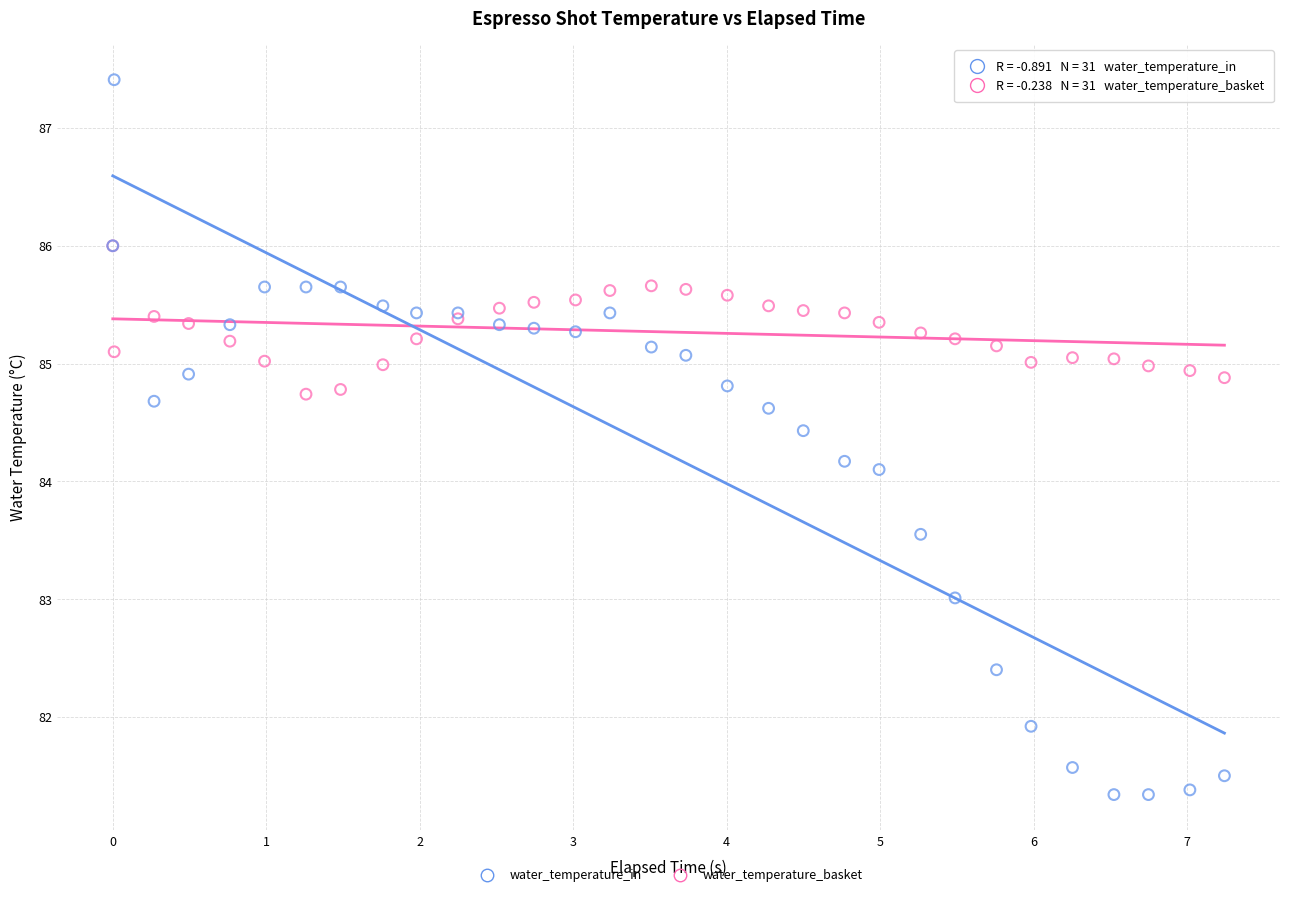

Which series has the widest spread of Y values?

water_temperature_in